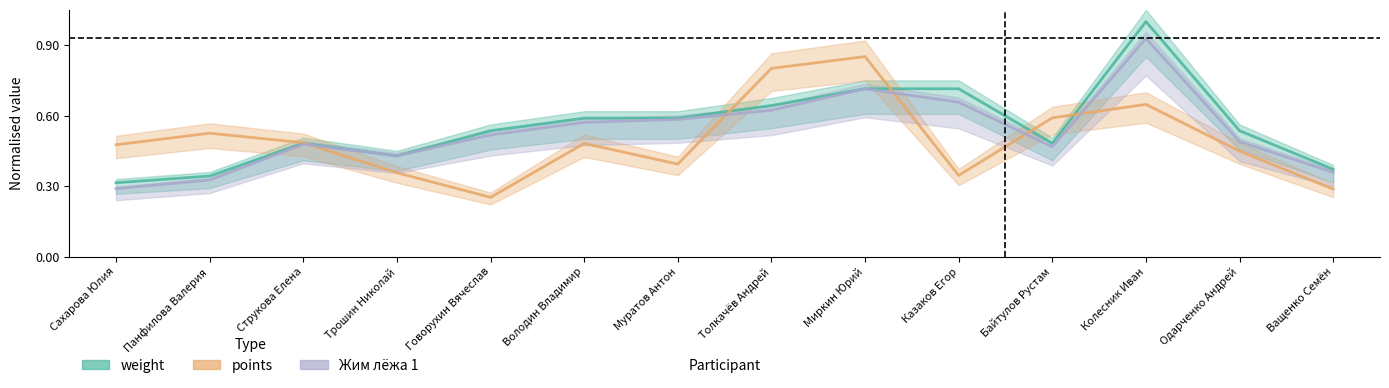

Between which two adjacent categories do Жим лёжа 1 and points first intersect?

Струкова Елена and Трошин Николай